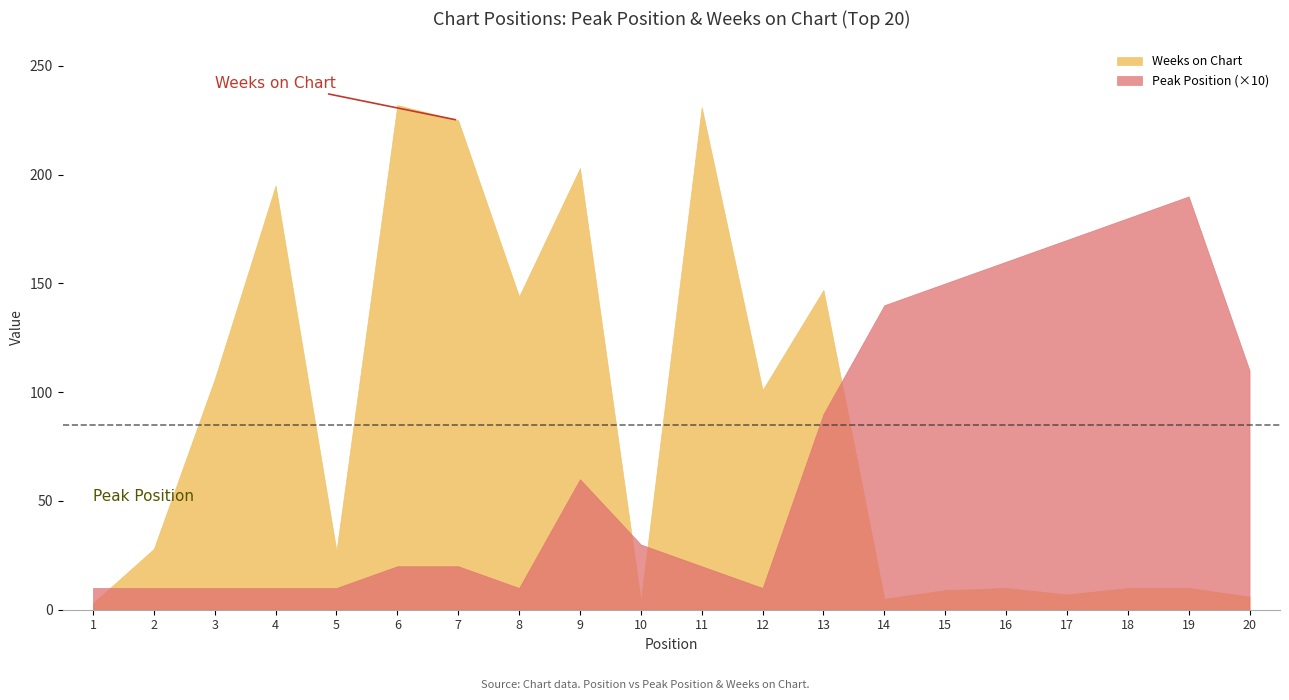

How many lines are shown in the chart?

2